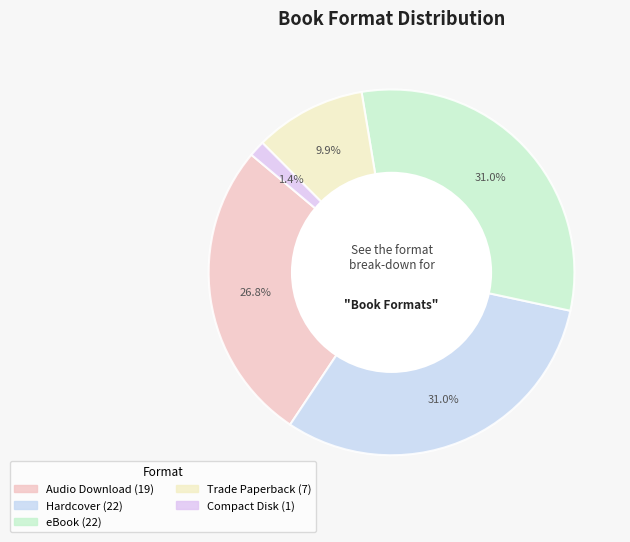

Combined, do Compact Disk and Trade Paperback account for over 50%?

No